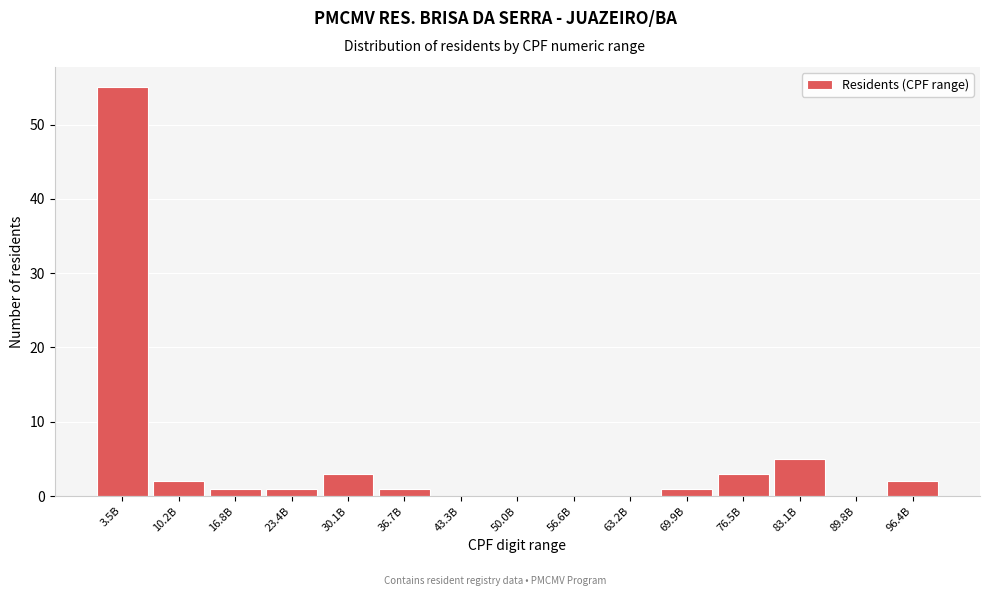

Reading right to left, transcribe all the data shown in this chart.

96.4B=2	89.8B=0	83.1B=5	76.5B=3	69.9B=1	63.2B=0	56.6B=0	50.0B=0	43.3B=0	36.7B=1	30.1B=3	23.4B=1	16.8B=1	10.2B=2	3.5B=55